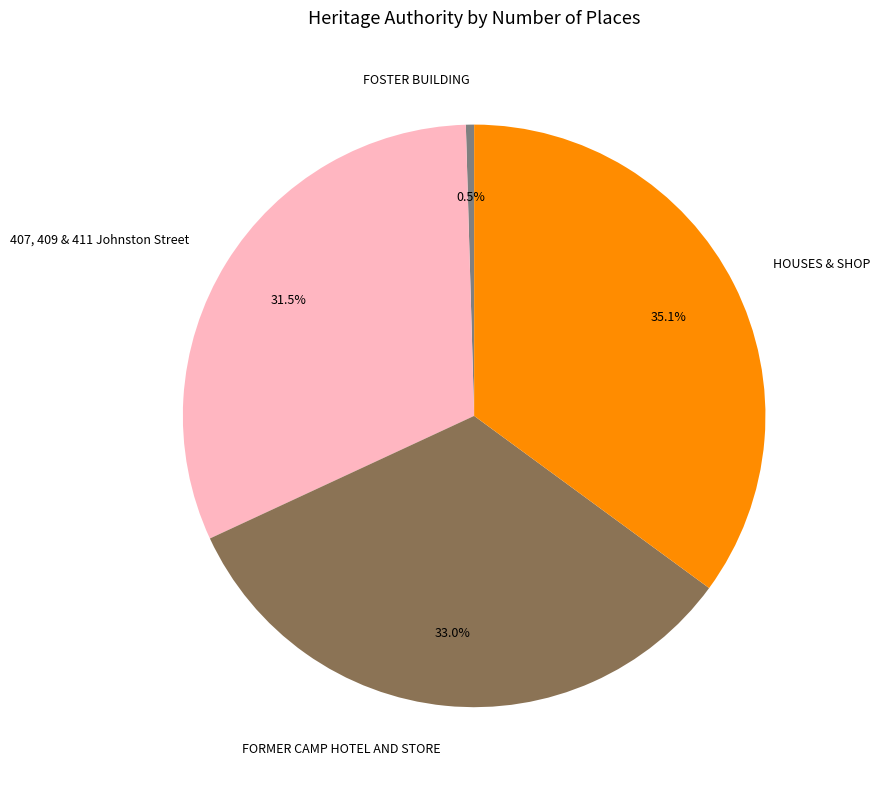

Does HOUSES & SHOP represent more than half of the total?

No